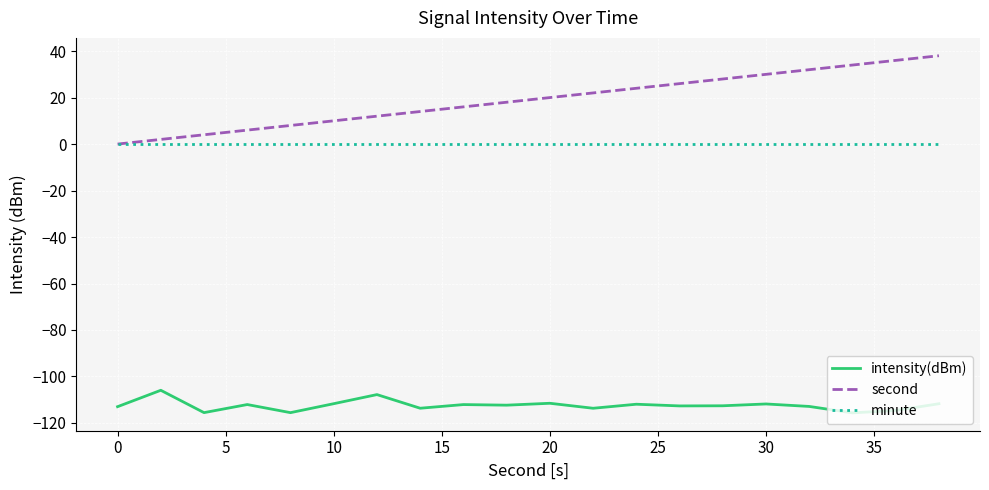

True or false: intensity(dBm) and second cross at least once.

False